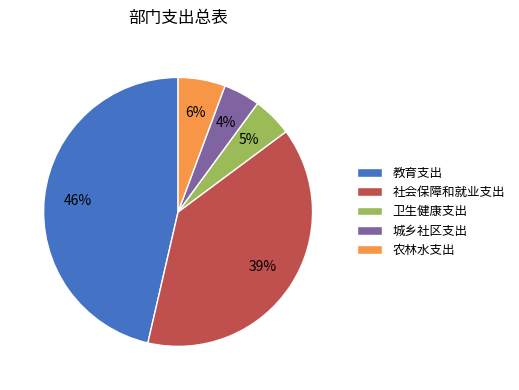

What is the ratio of the value at 城乡社区支出 to the value at 教育支出?

0.1